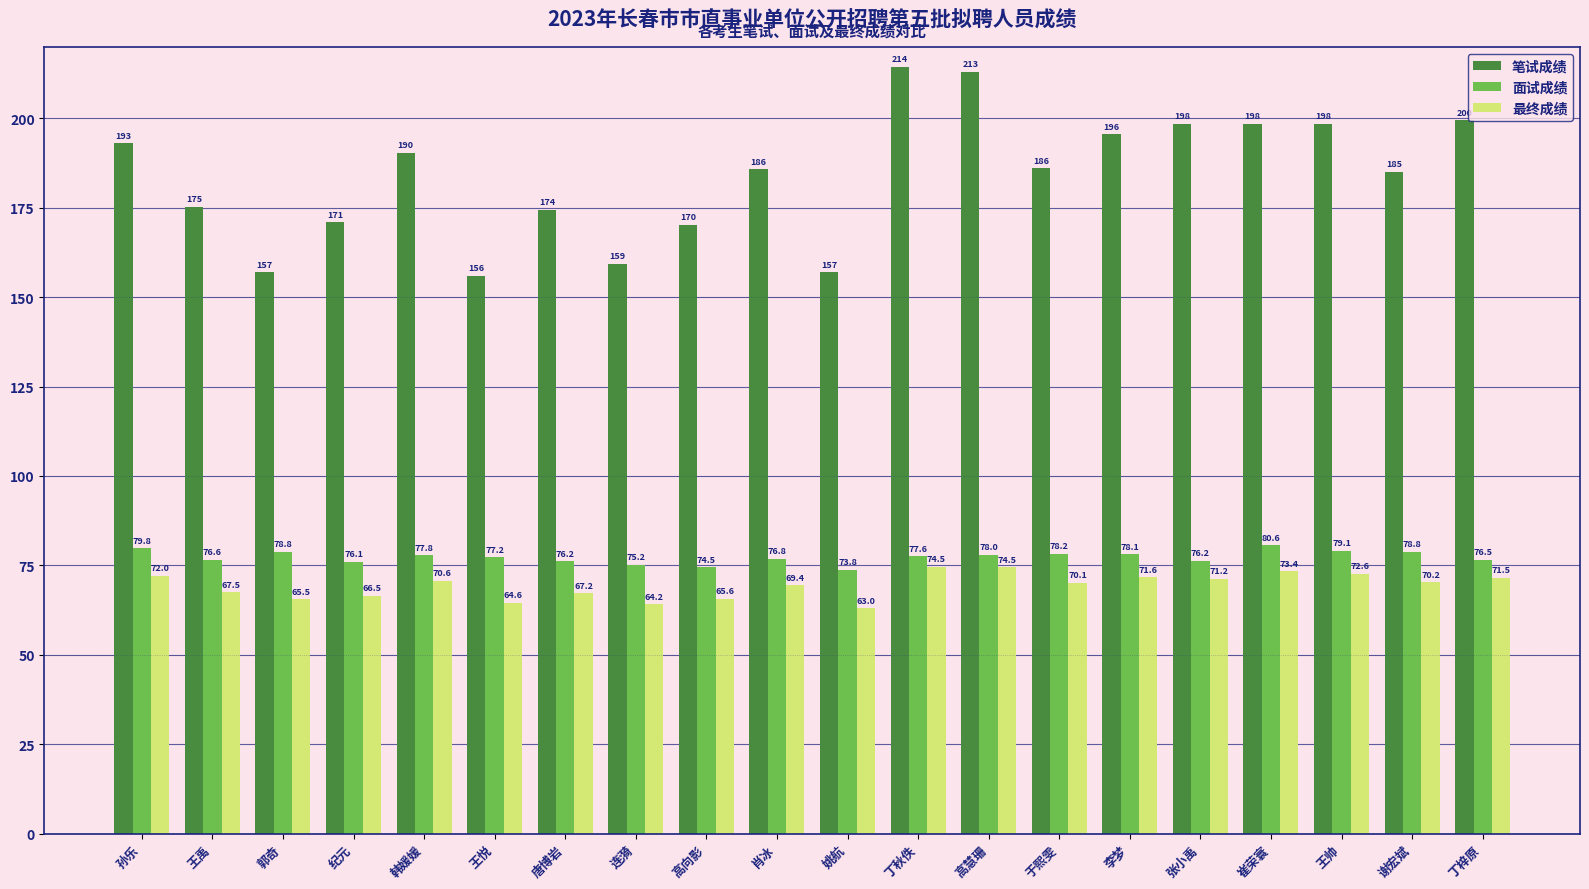

What is the label of the 16th bar from the right?

韩媛媛